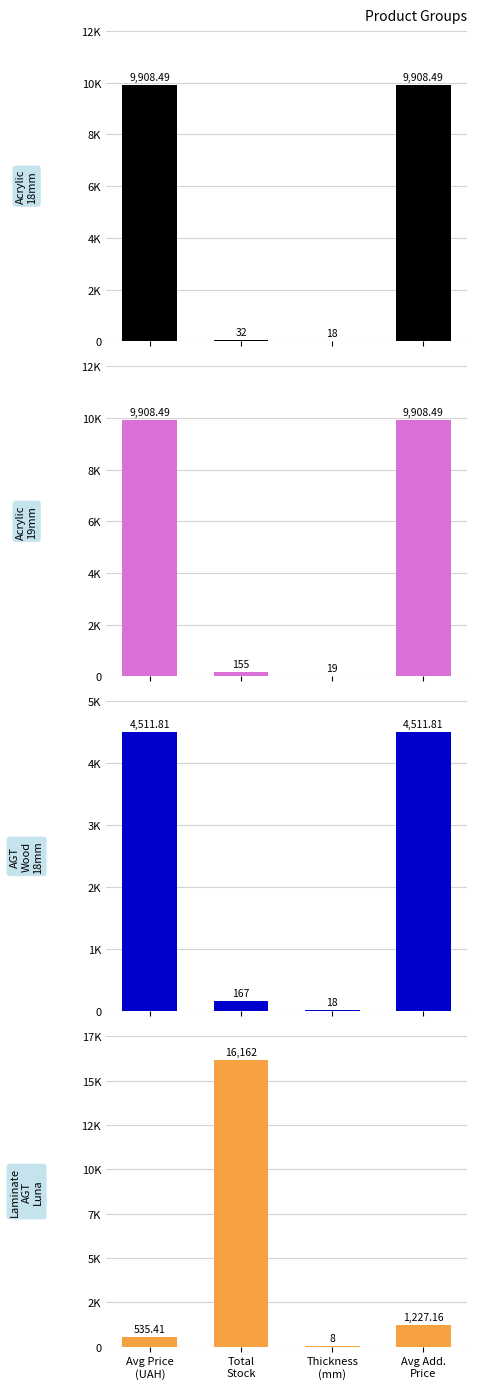

How many distinct data groups are displayed?

4